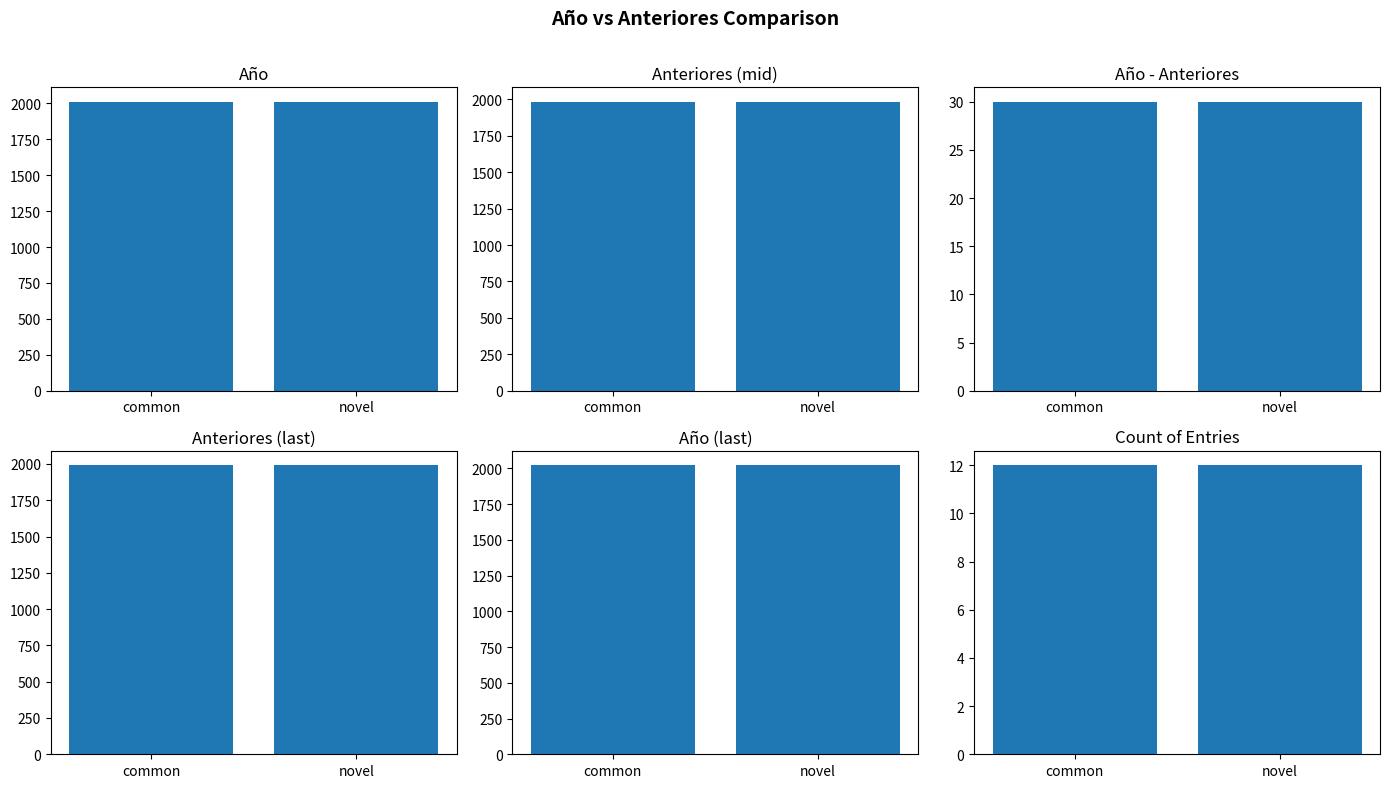

Reading left to right, list all the values displayed in this chart.

Año: common=2010	novel=2011
Anteriores (mid): common=1982	novel=1983
Año - Anteriores: common=30	novel=30
Anteriores (last): common=1990	novel=1991
Año (last): common=2020	novel=2021
Count: common=12	novel=12